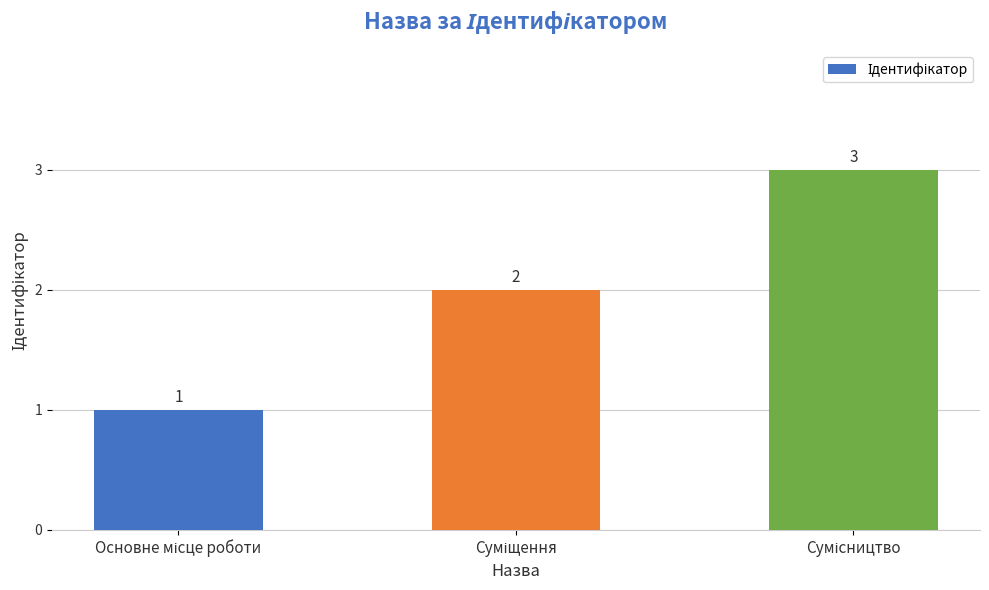

What is the value of the 1st bar from the left?

1